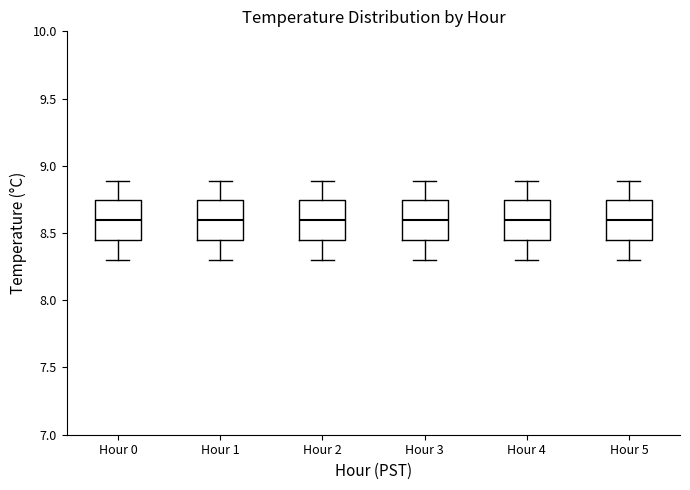

Reading left to right, transcribe this box plot: for each box, give where its median line is, the range the box spans, and where its two whiskers end, as read against the y-axis. The values are not printed on the chart, so give them approximately, as read against the axis.

Hour 0: median 8.60, box 8.45 to 8.75, whiskers 8.30 to 8.90
Hour 1: median 8.60, box 8.45 to 8.75, whiskers 8.30 to 8.90
Hour 2: median 8.60, box 8.45 to 8.75, whiskers 8.30 to 8.90
Hour 3: median 8.60, box 8.45 to 8.75, whiskers 8.30 to 8.90
Hour 4: median 8.60, box 8.45 to 8.75, whiskers 8.30 to 8.90
Hour 5: median 8.60, box 8.45 to 8.75, whiskers 8.30 to 8.90